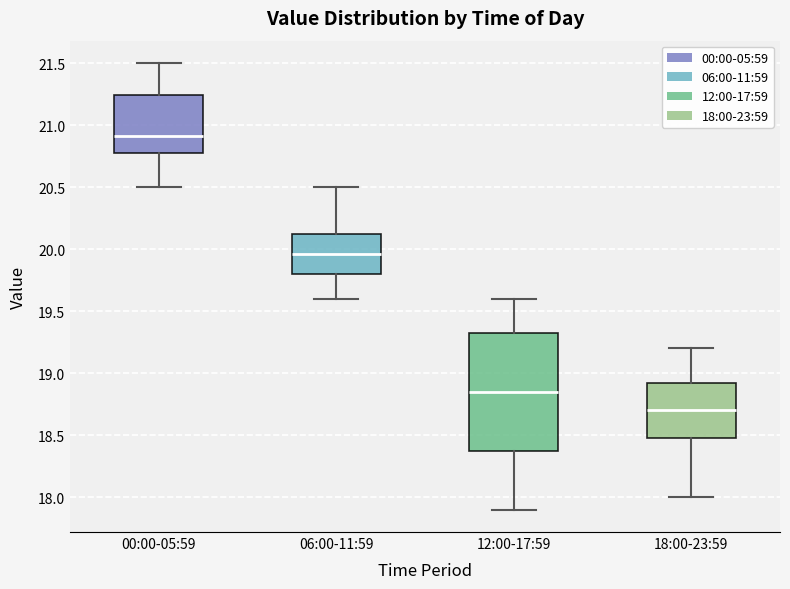

Reading left to right, read every box against the y-axis: the position of its median line, the range the box covers, and the ends of its whiskers. The values are not printed on the chart, so give them approximately, as read against the axis.

00:00-05:59: median 20.90, box 20.80 to 21.25, whiskers 20.50 to 21.50
06:00-11:59: median 19.95, box 19.80 to 20.15, whiskers 19.60 to 20.50
12:00-17:59: median 18.85, box 18.40 to 19.35, whiskers 17.90 to 19.60
18:00-23:59: median 18.70, box 18.50 to 18.95, whiskers 18.00 to 19.20